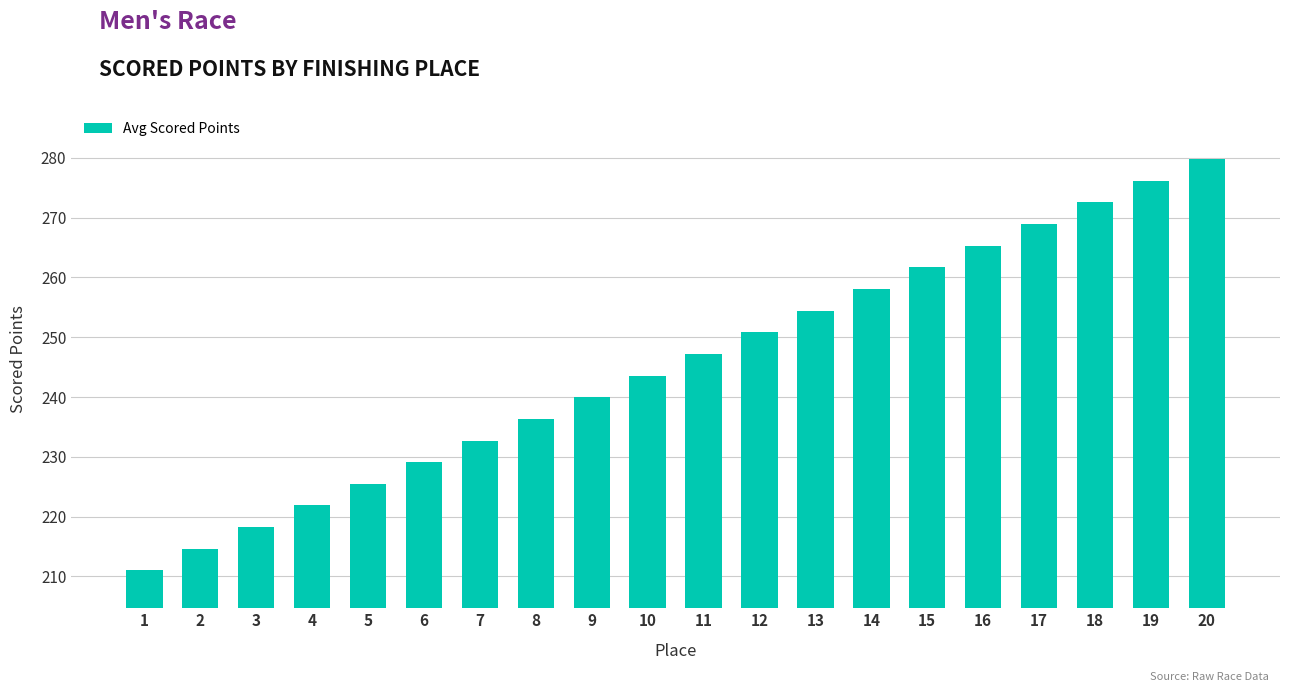

How many data points does each series have?

20